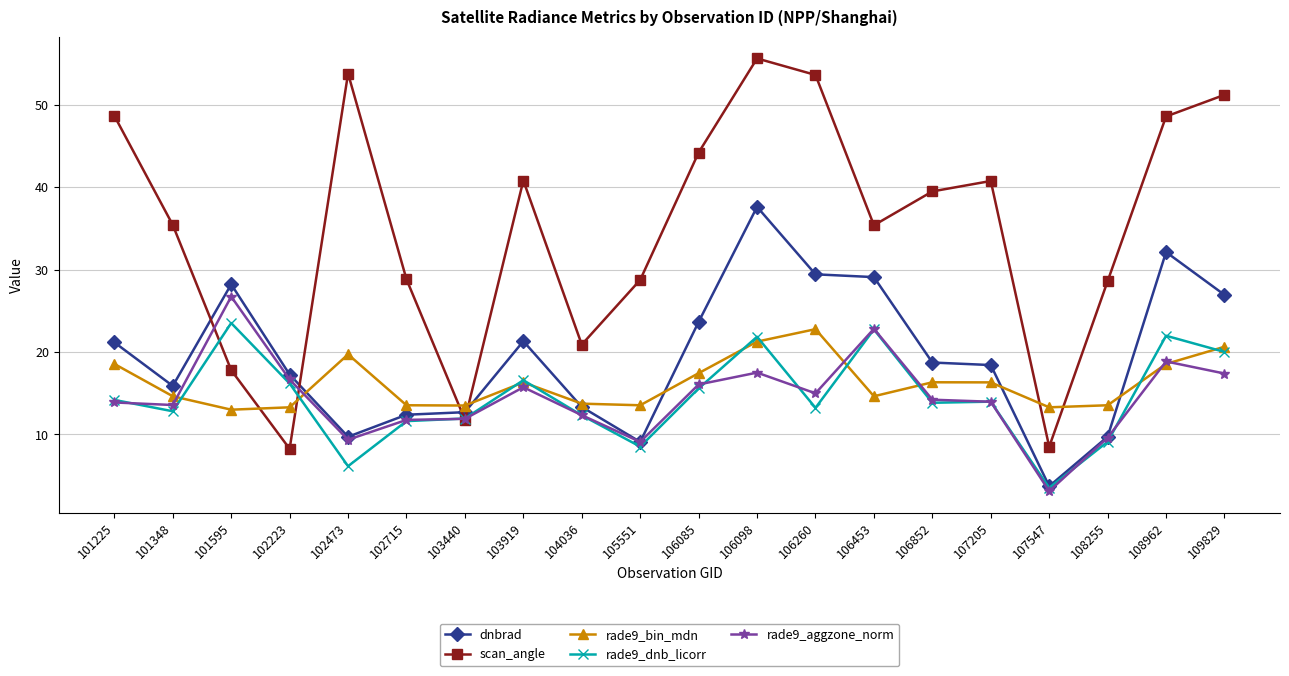

What is the sum of the scan_angle values at 106260 and 109829?

104.8